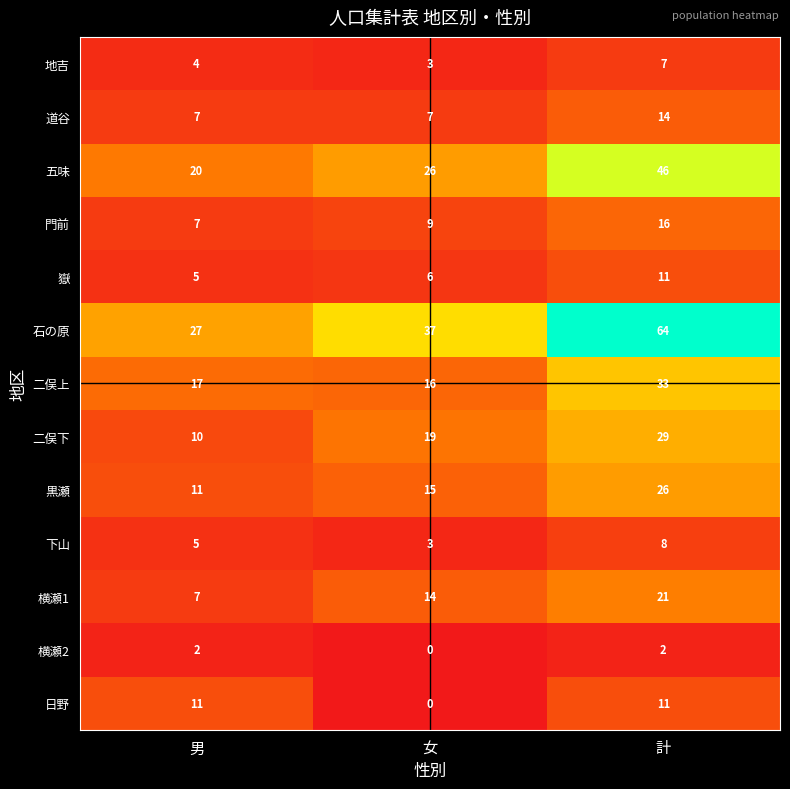

Count the 横瀬2 values in the range 0 to 2.

3